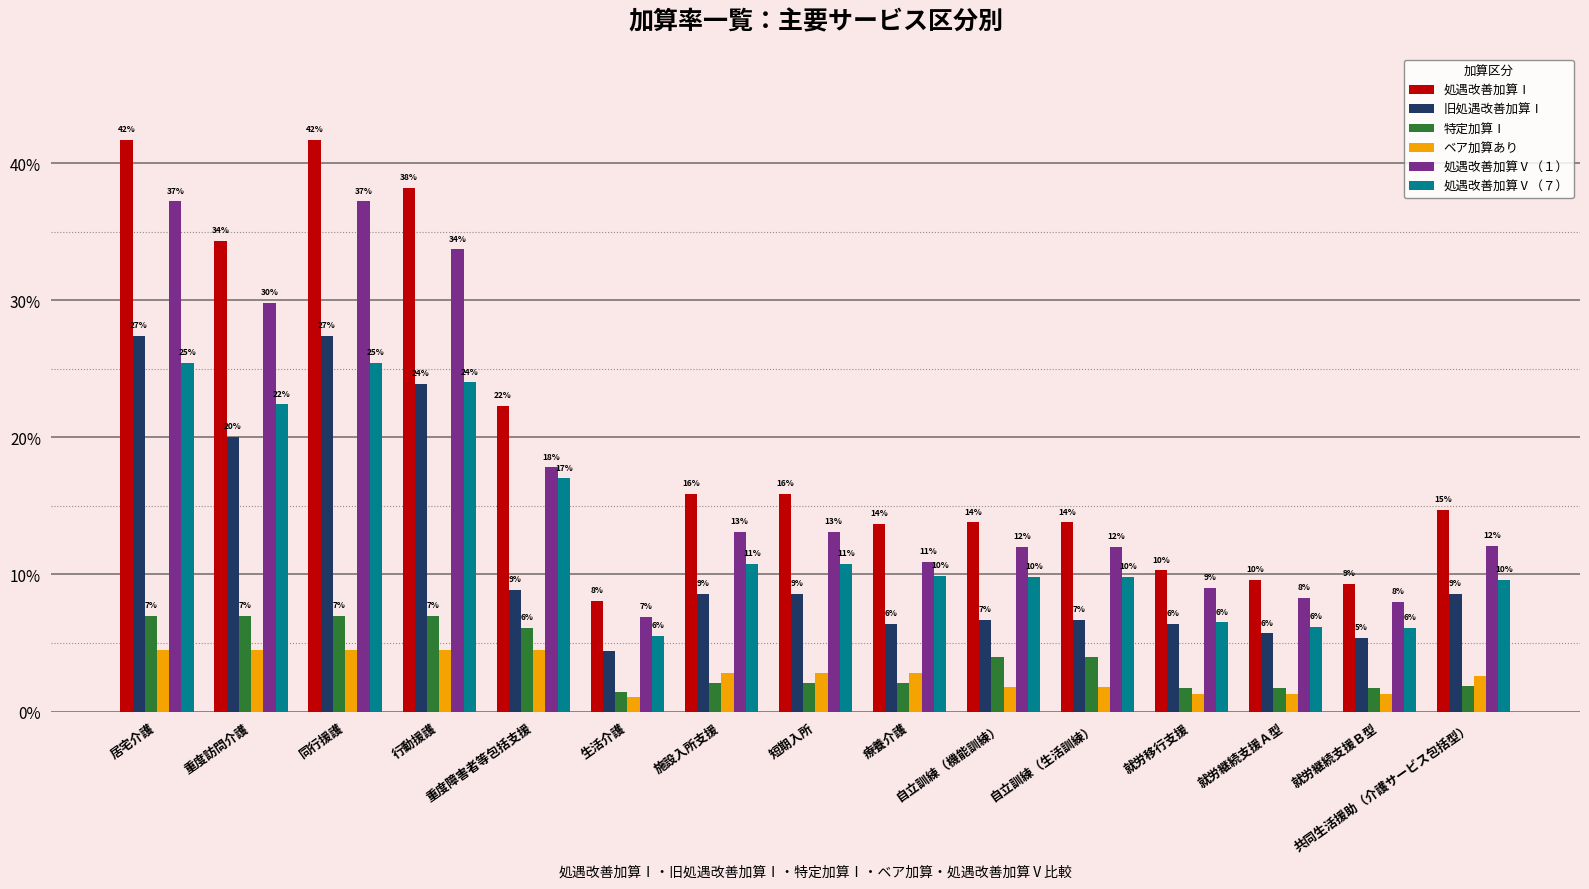

What are all the series names shown in the legend?

処遇改善加算Ⅰ, 旧処遇改善加算Ⅰ, 特定加算Ⅰ, ベア加算あり, 処遇改善加算Ⅴ（１）, 処遇改善加算Ⅴ（７）